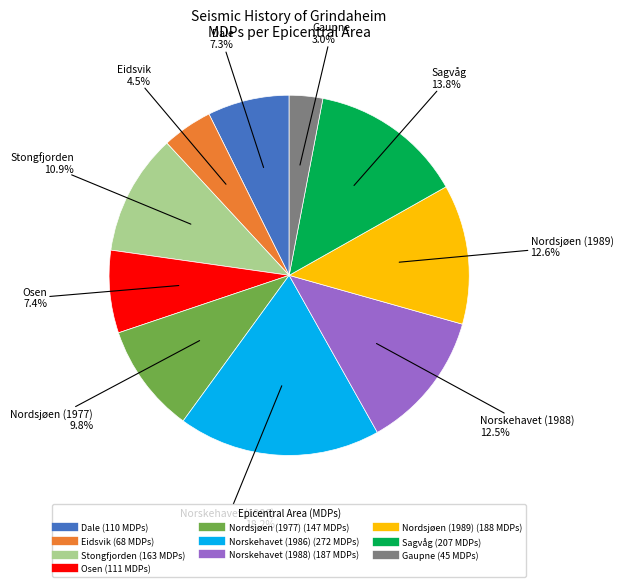

Is the sum of Eidsvik and Gaupne greater than half?

No